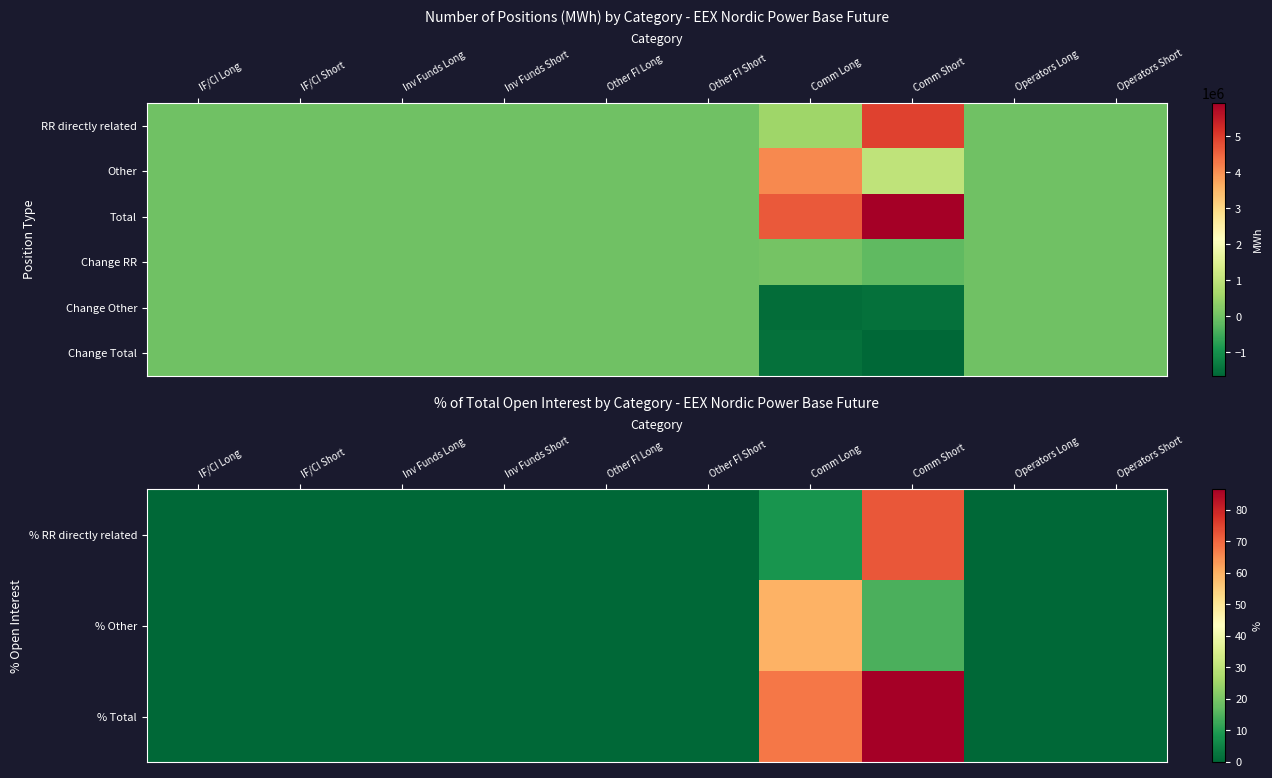

What is the average value of the Change Other series?

-302448.2